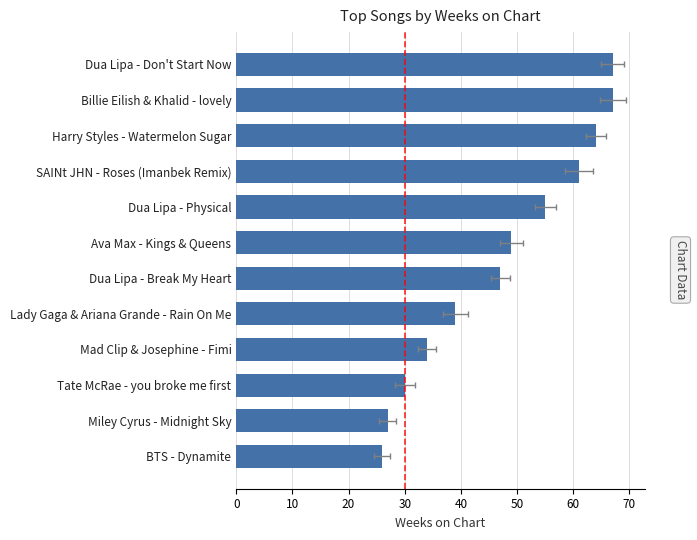

What is the change in value from Billie Eilish & Khalid - lovely to Dua Lipa - Break My Heart?

-20